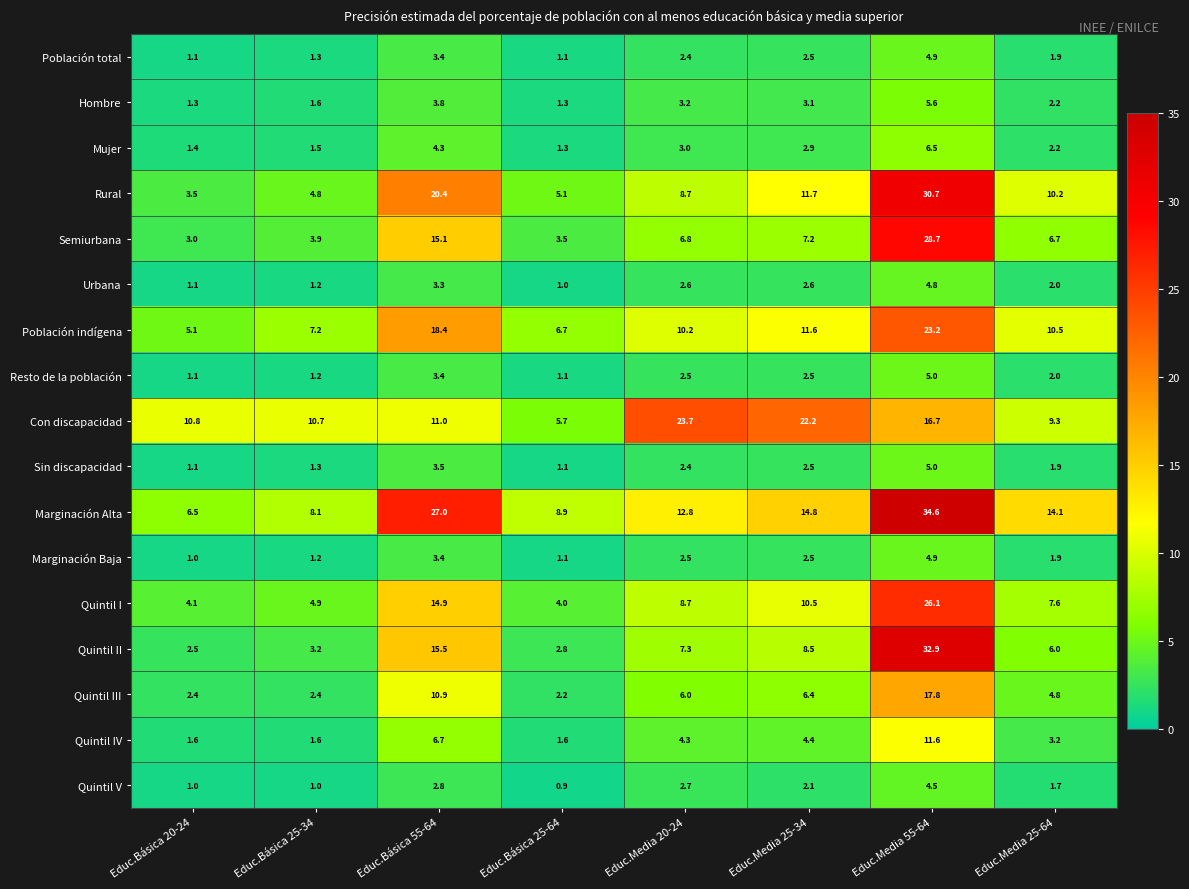

What is the average value of the Con discapacidad series?

13.8